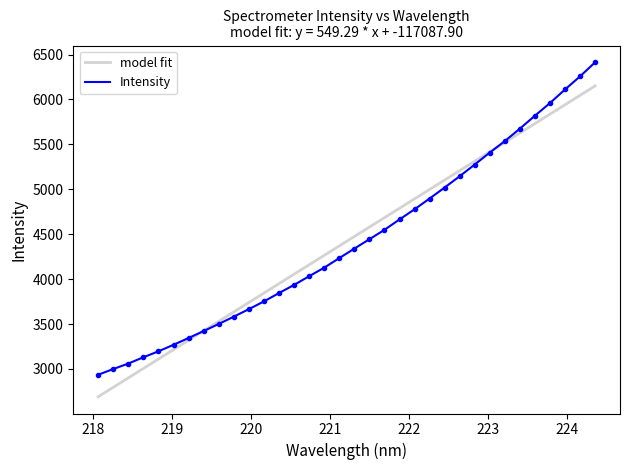

Between 223.9802 and 222.8355, which is larger?

223.9802